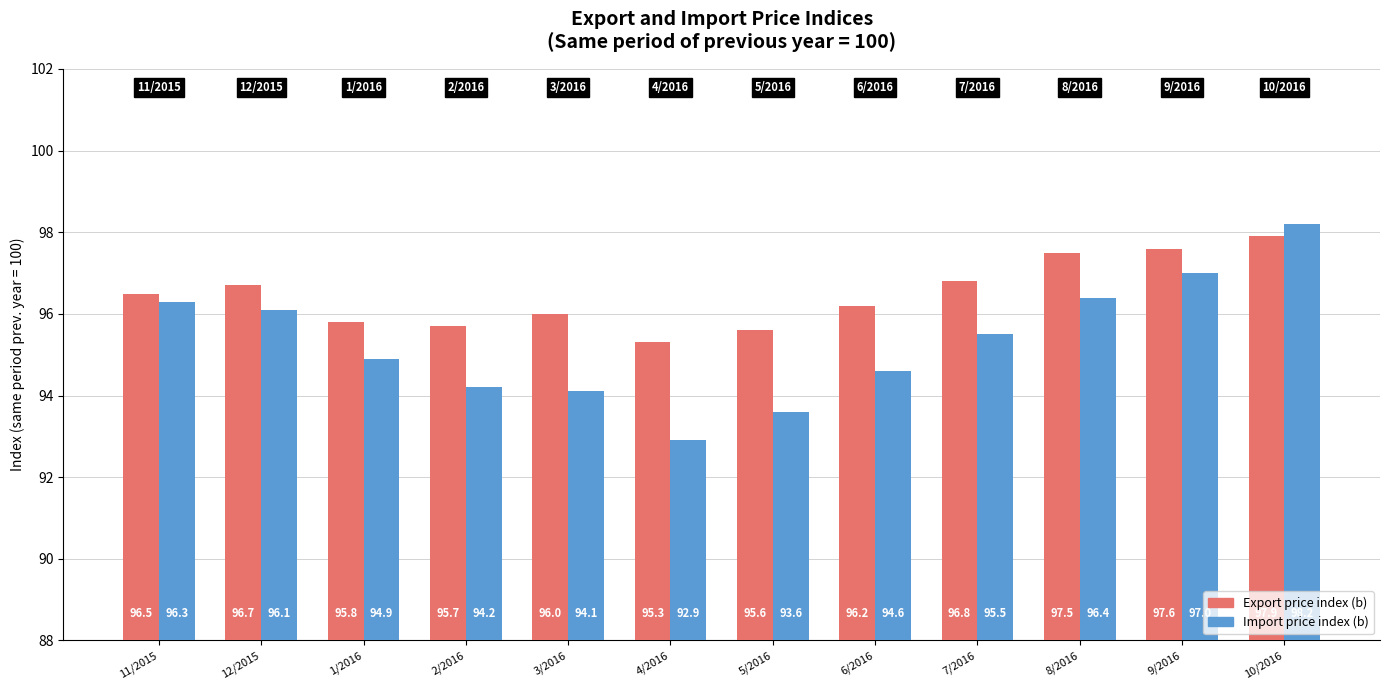

Does the chart contain any negative values?

No